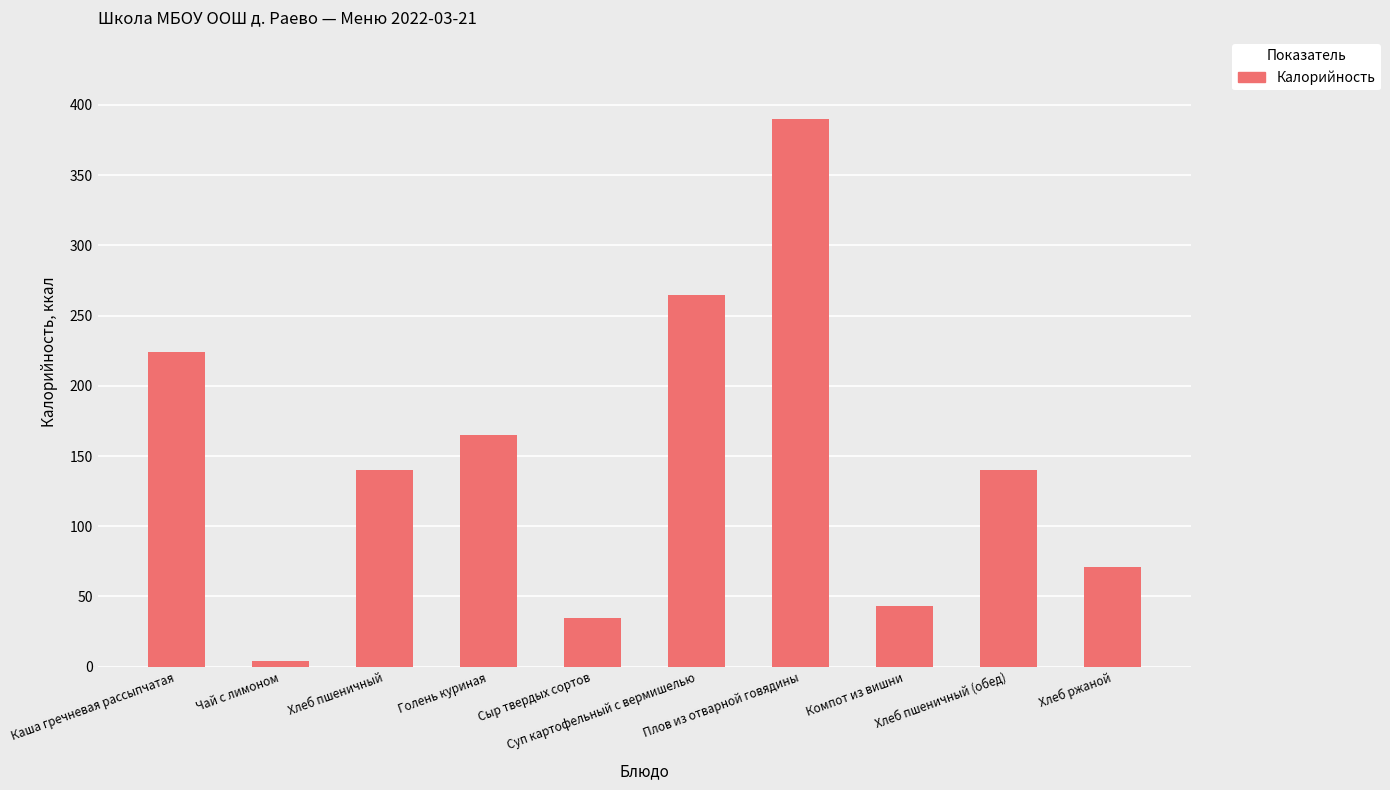

Reading right to left, list all the values displayed in this chart.

Хлеб ржаной=71	Хлеб пшеничный (обед)=140	Компот из вишни=43	Плов из отварной говядины=390	Суп картофельный с вермишелью=265	Сыр твердых сортов=35	Голень куриная=165	Хлеб пшеничный=140	Чай с лимоном=4	Каша гречневая рассыпчатая=224